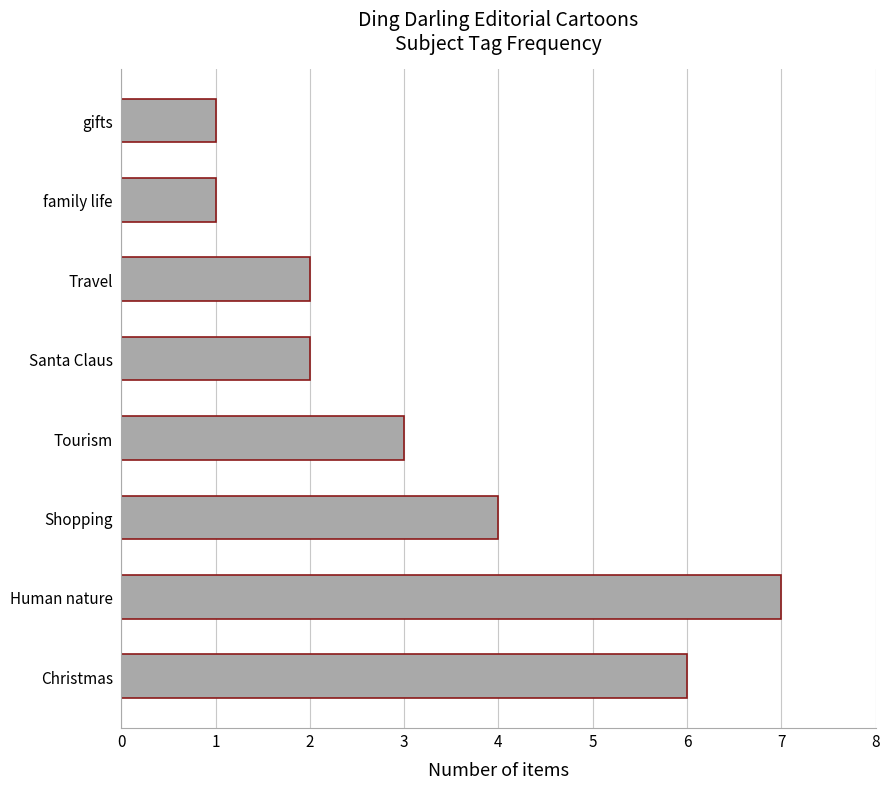

What is the average value?

3